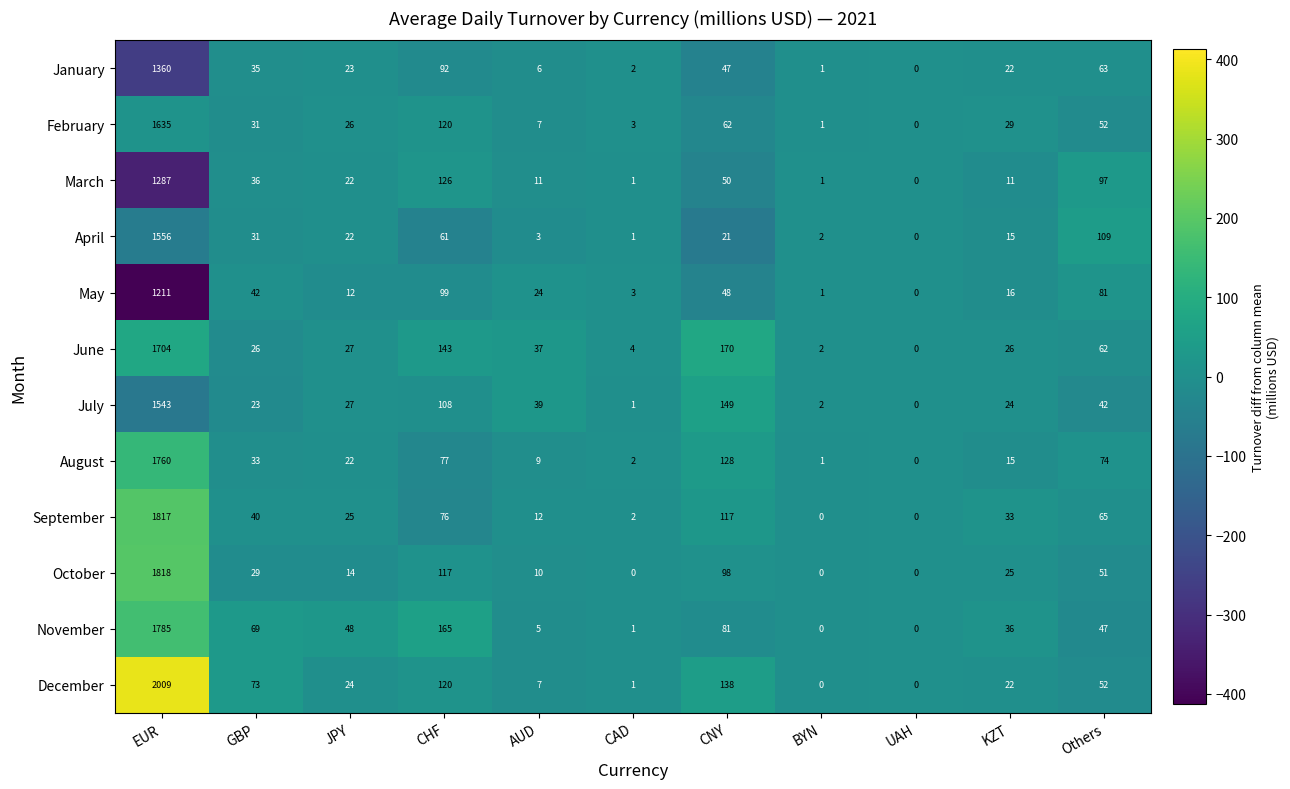

The March series shows 0 at UAH. True or false?

True